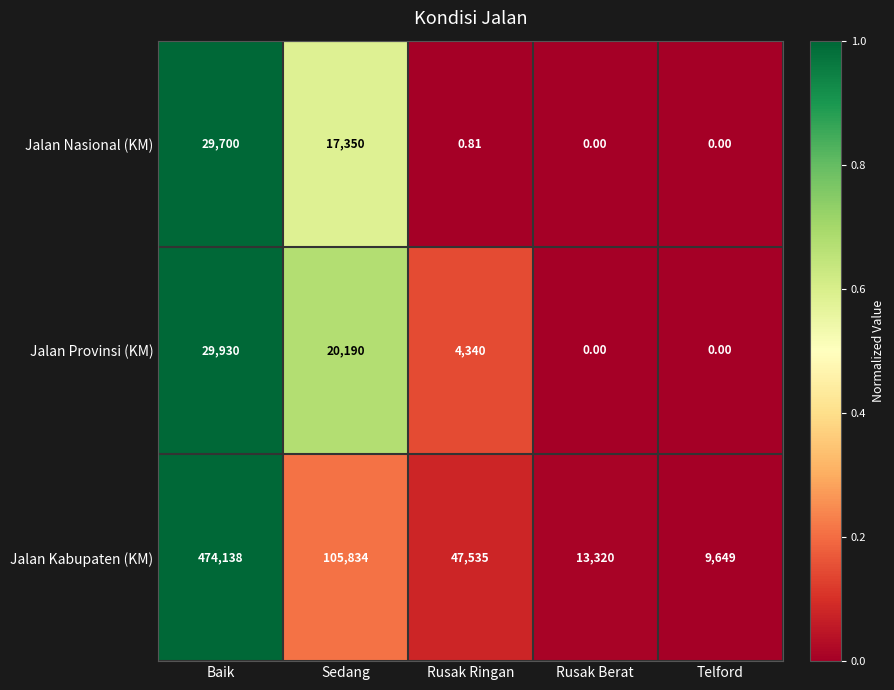

Which series has the largest total across all categories?

Jalan Kabupaten (KM)